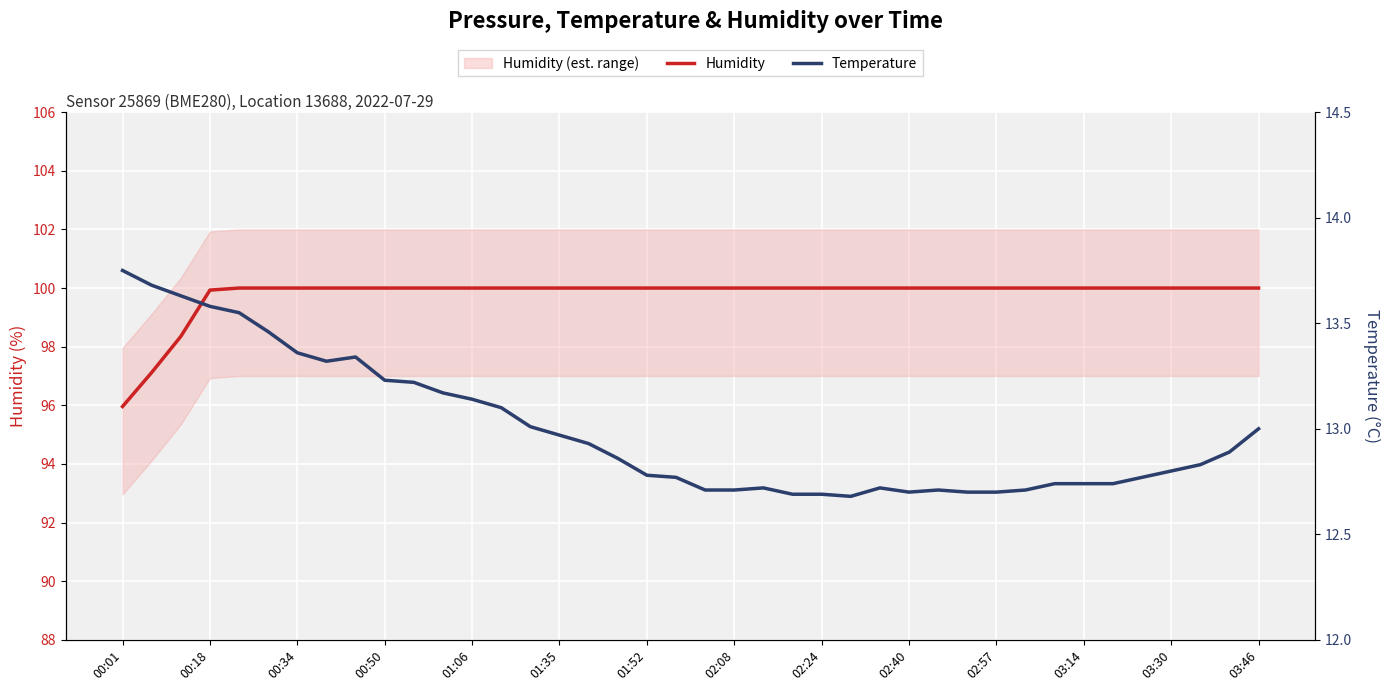

The Temperature series shows 6.6 at 14. True or false?

False